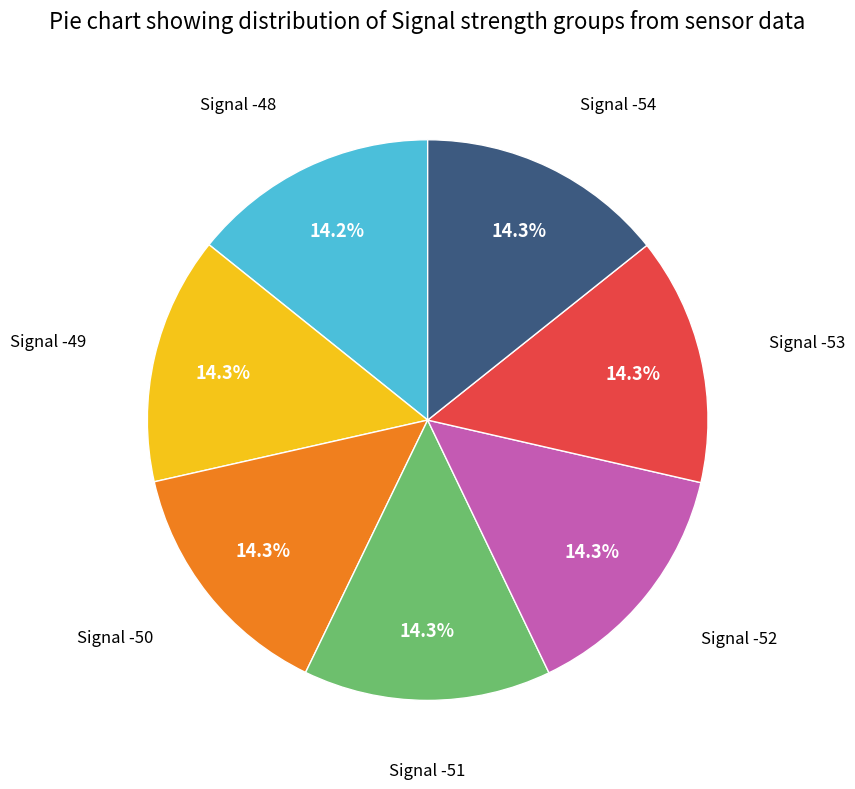

Is there any slice that represents more than half of the pie?

No